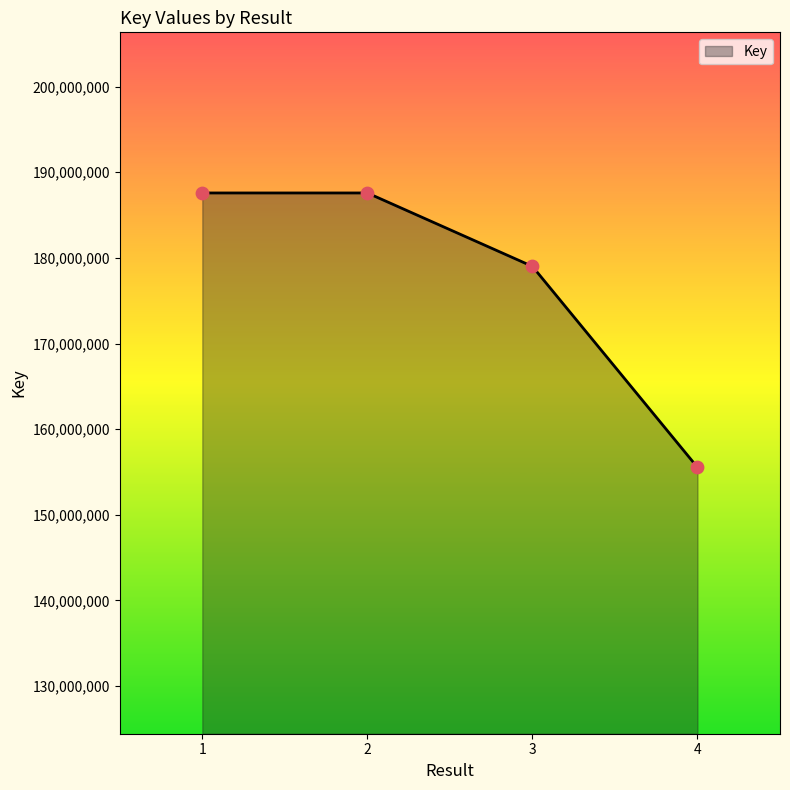

Between 2 and 3, which is larger?

2